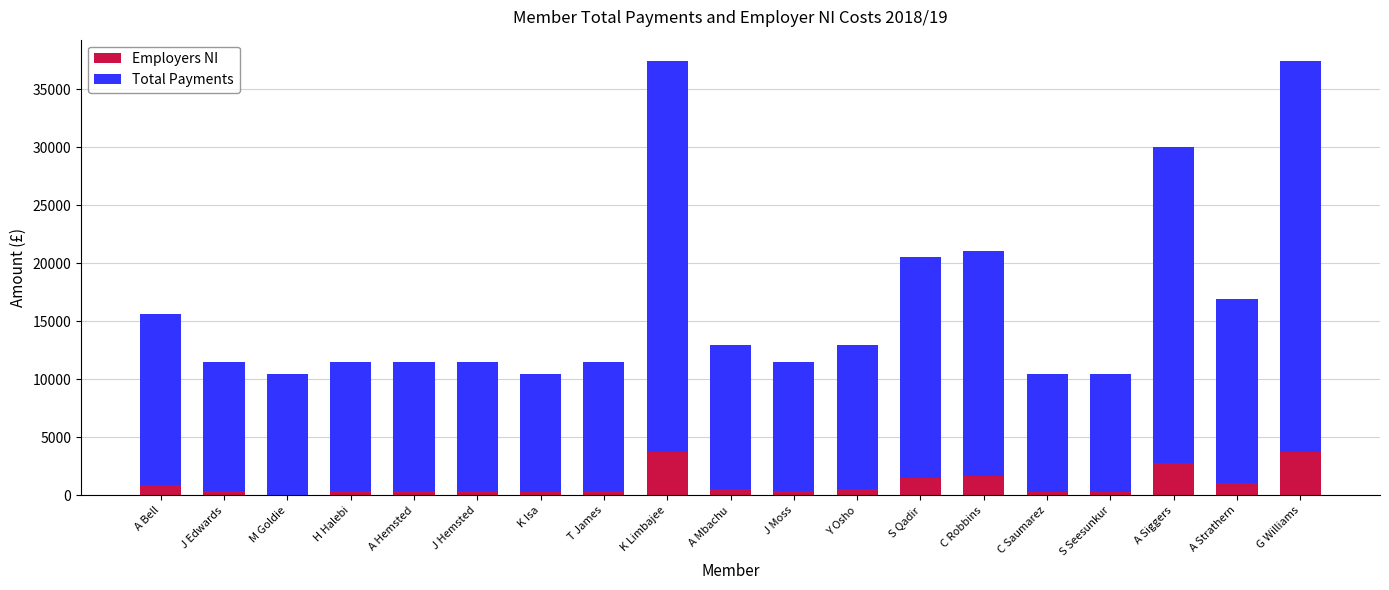

What is the sum of all Employers NI values?

19583.6